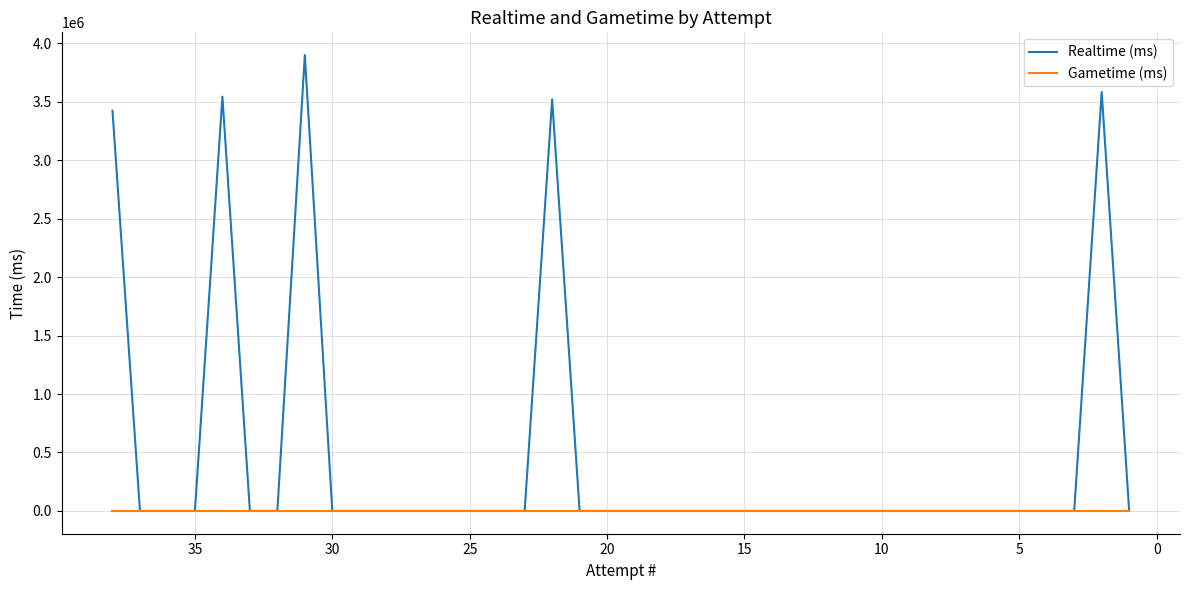

True or false: Gametime (ms) has more than 2 points higher than both neighbors.

False